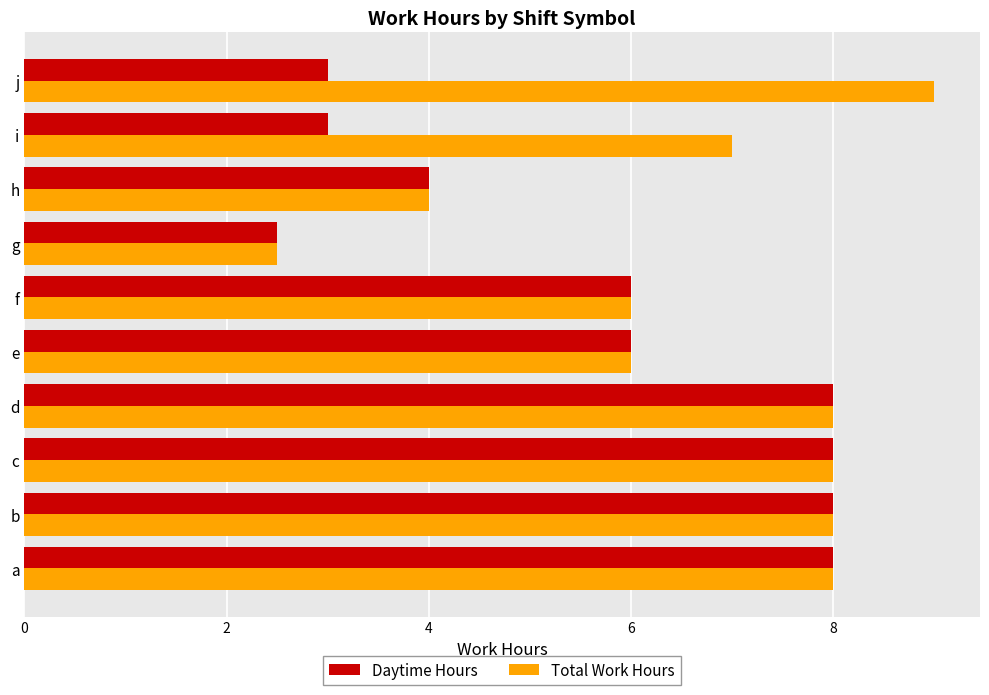

Which category has the highest value across all series?

j